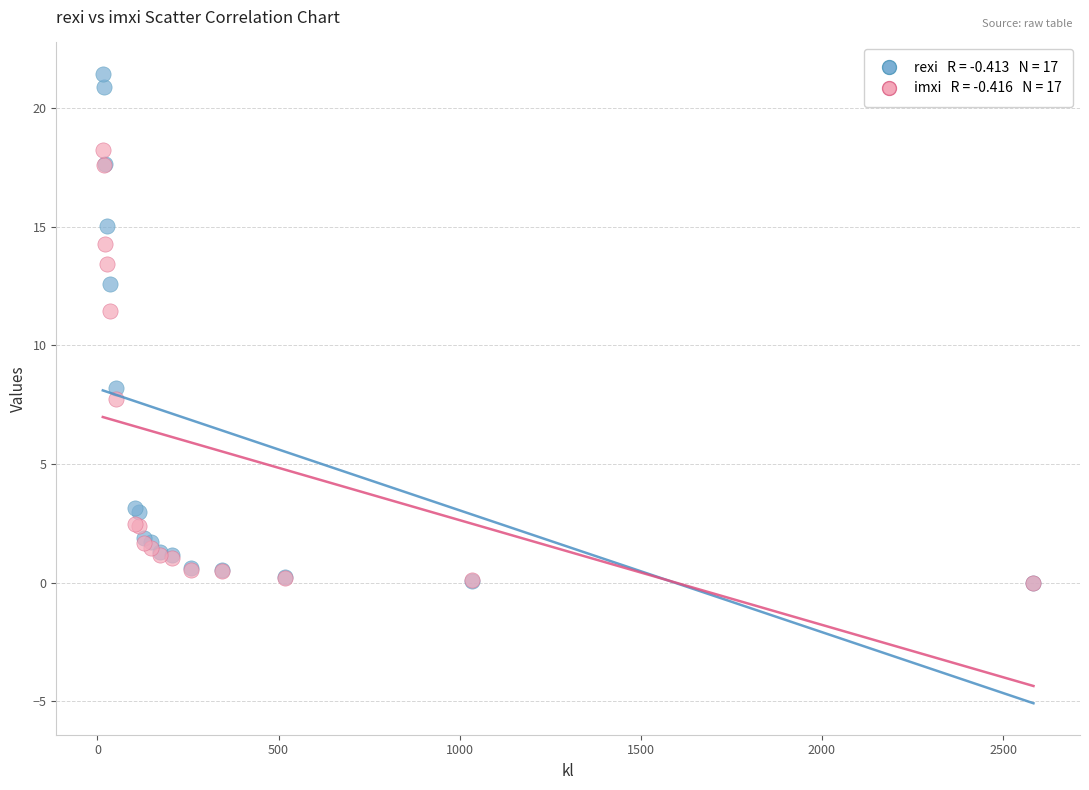

Across all series, what Y value is closest to 10?

11.5